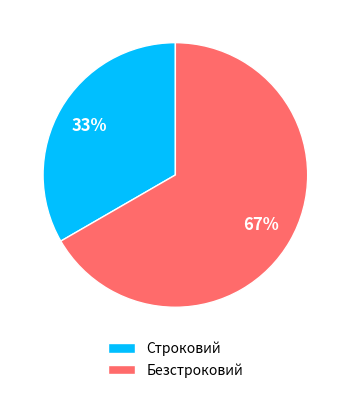

Approximately how many times larger is the value at Строковий compared to Безстроковий?

0.5